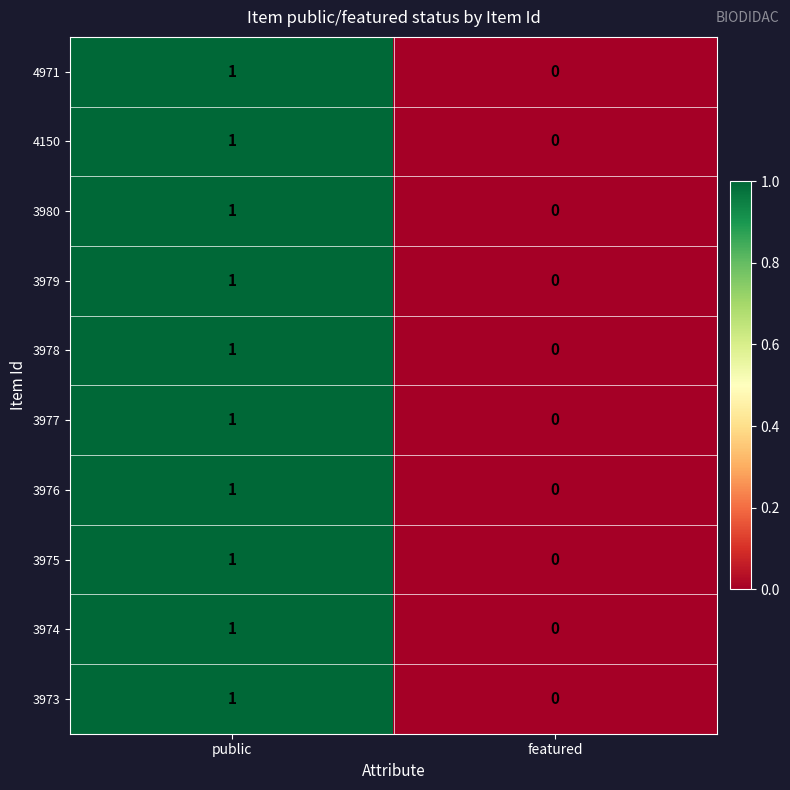

Reading left to right, transcribe all the data shown in this chart.

4971: public=1	featured=0
4150: public=1	featured=0
3980: public=1	featured=0
3979: public=1	featured=0
3978: public=1	featured=0
3977: public=1	featured=0
3976: public=1	featured=0
3975: public=1	featured=0
3974: public=1	featured=0
3973: public=1	featured=0